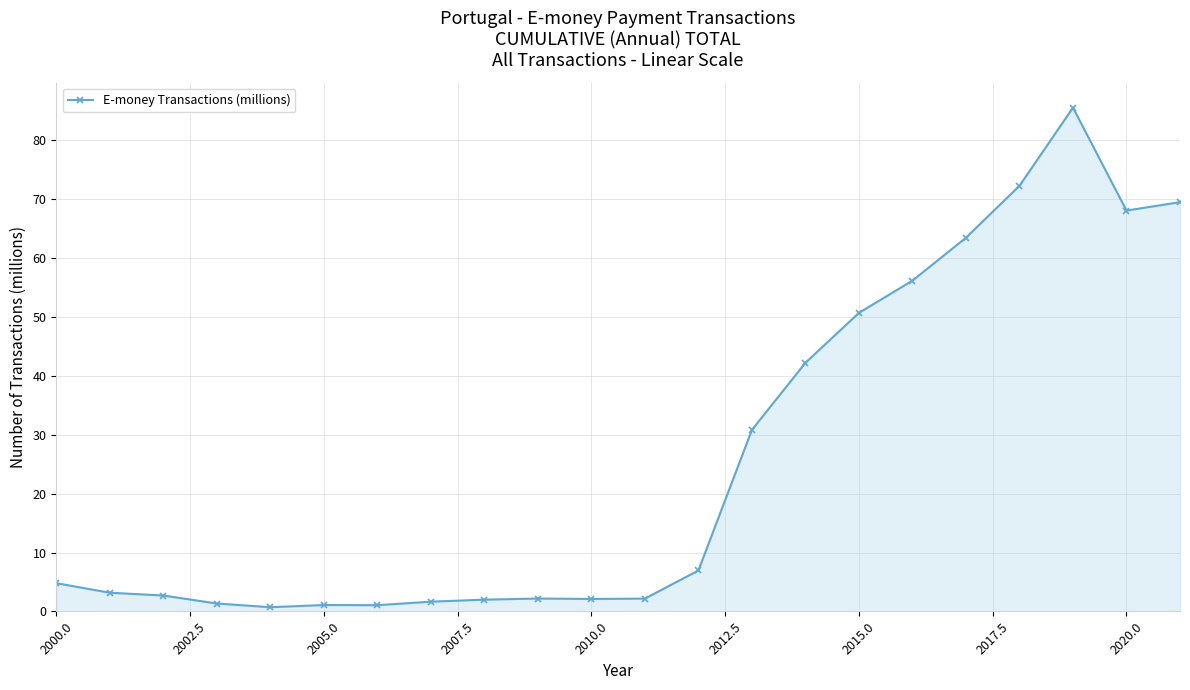

What is the sum of all values?

570.6